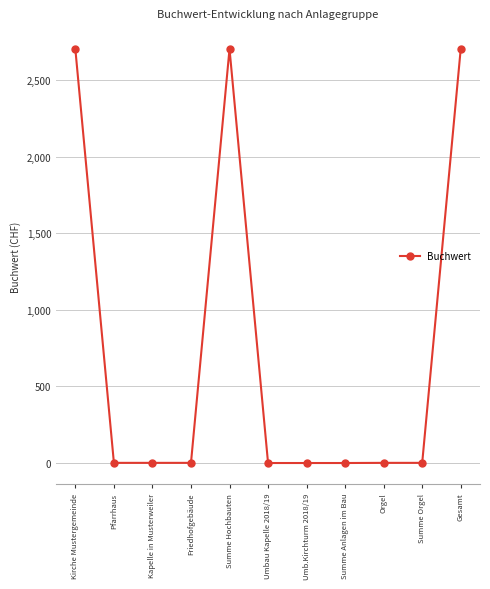

Which has a higher value, Kirche Mustergemeinde or Summe Orgel?

Kirche Mustergemeinde